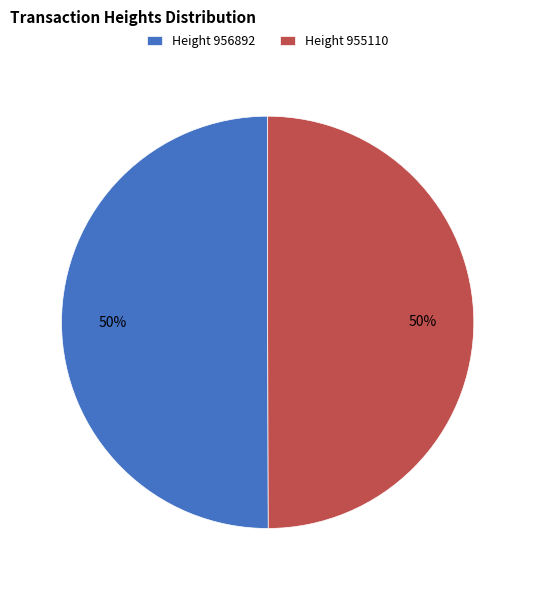

To the nearest percent, what portion does Height 955110 represent?

50%